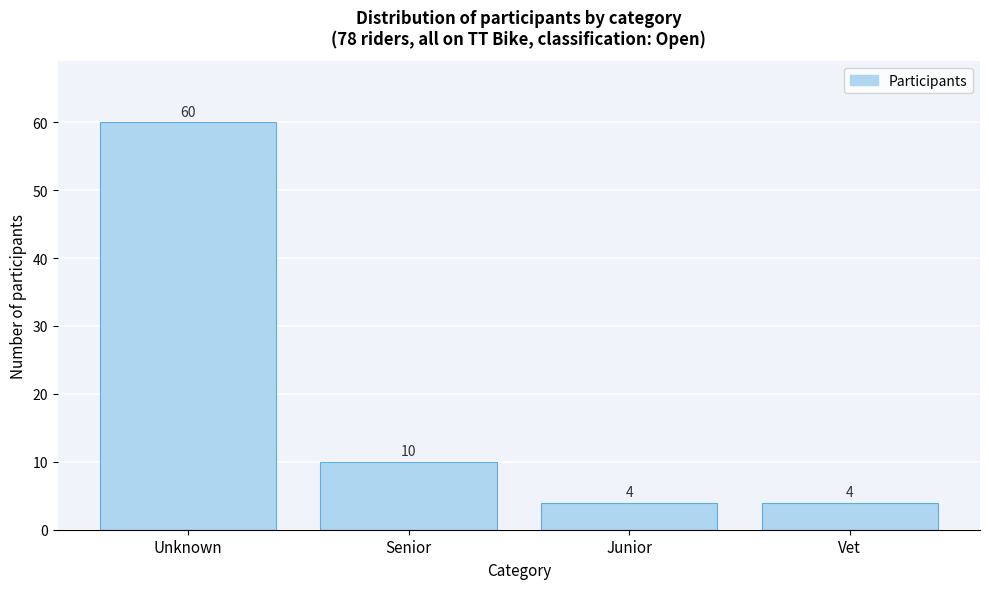

Reading left to right, what are all the values shown in this chart?

Unknown=60	Senior=10	Junior=4	Vet=4